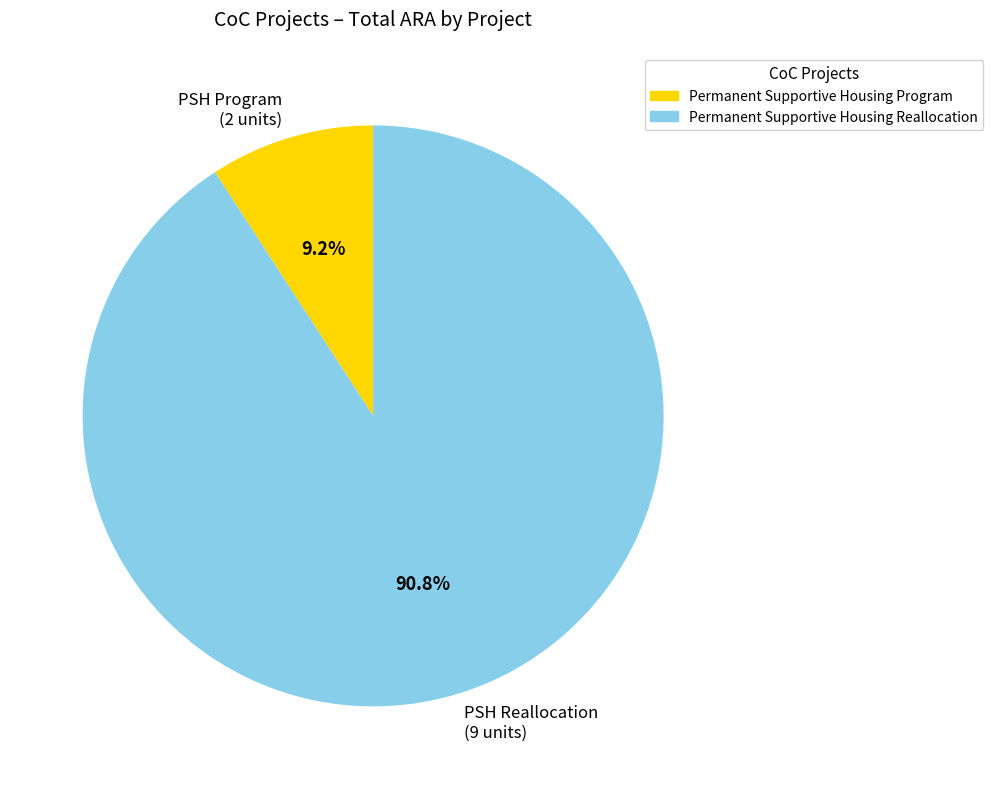

Does PSH Program (2 units) represent more than half of the total?

No